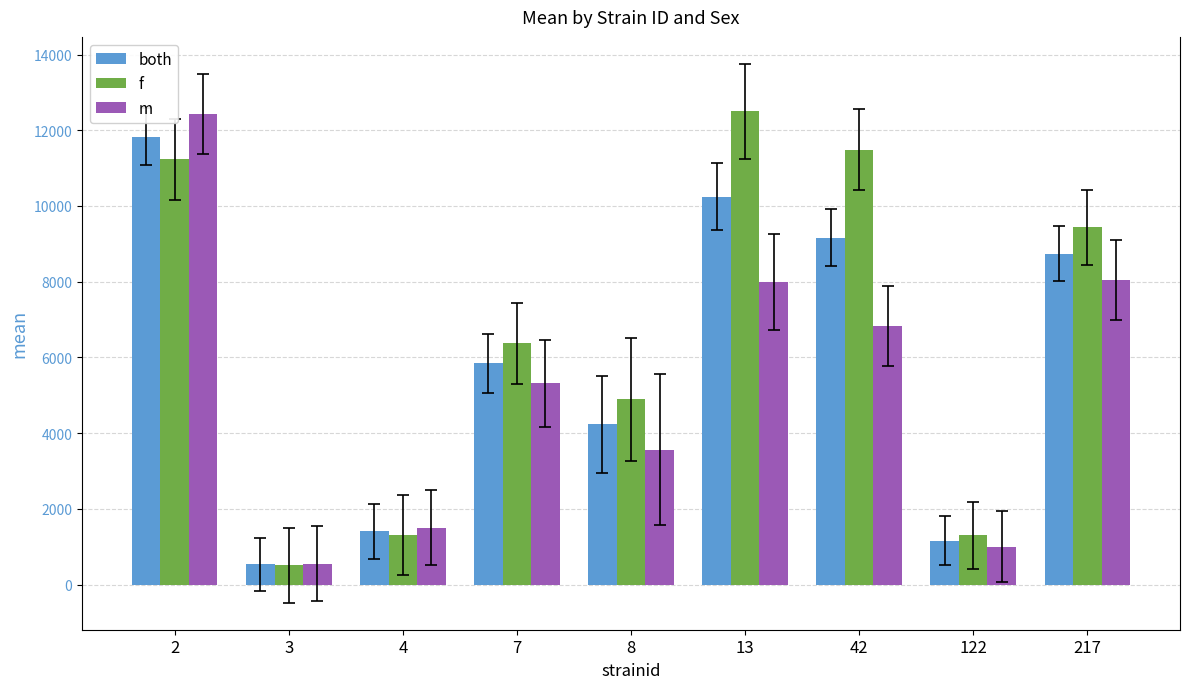

Which category has the highest value in the m series?

2